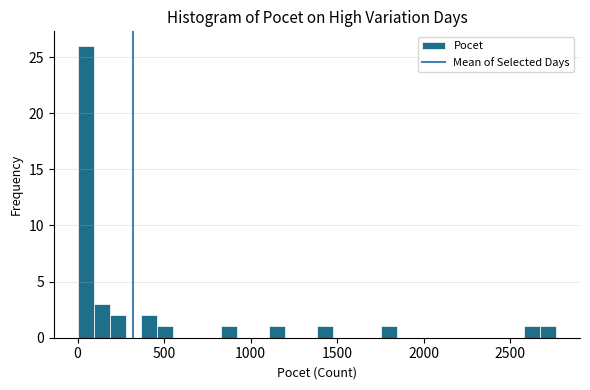

Read against the x-axis, roughly where is the centre of the tallest bar?

50